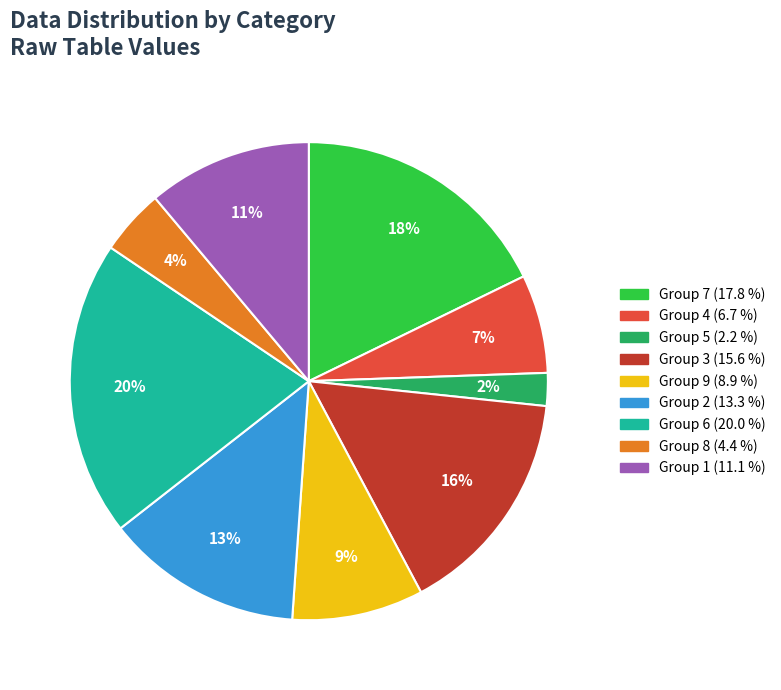

To the nearest percent, what is the difference between the largest and smallest slice percentages?

18%